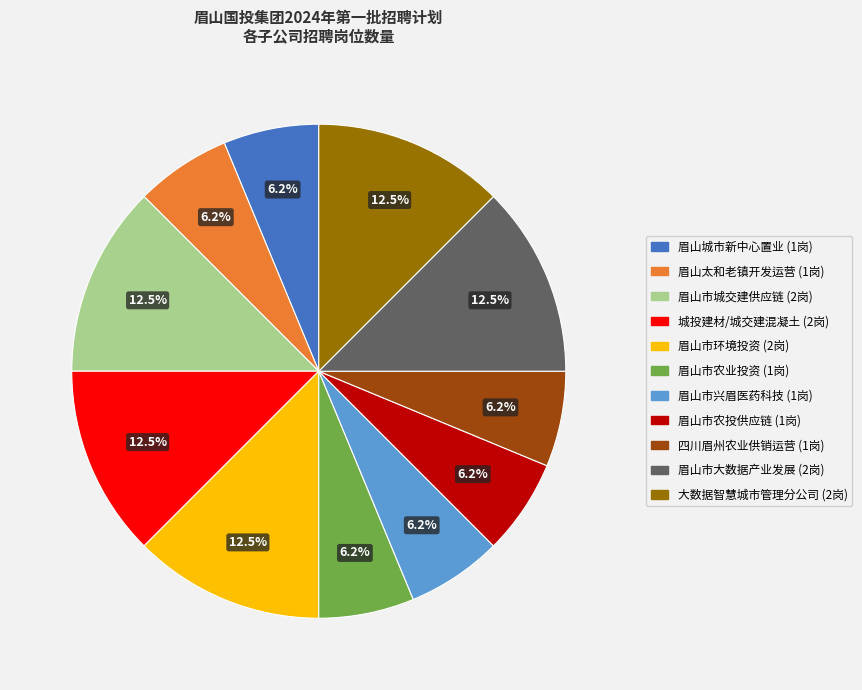

Is there a majority slice in this chart?

No